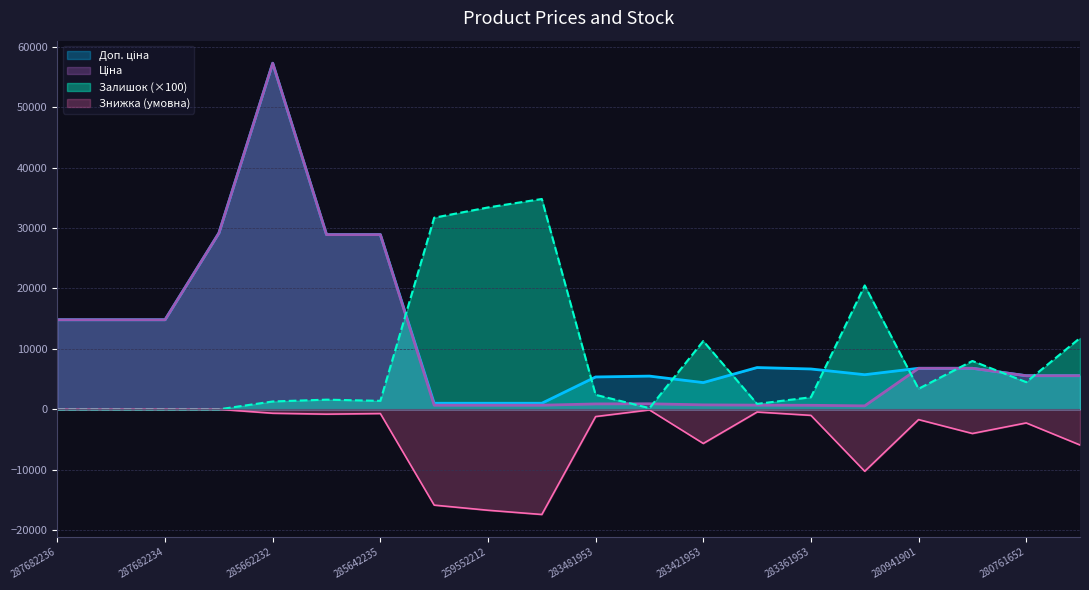

How many values in Залишок are above zero?

16